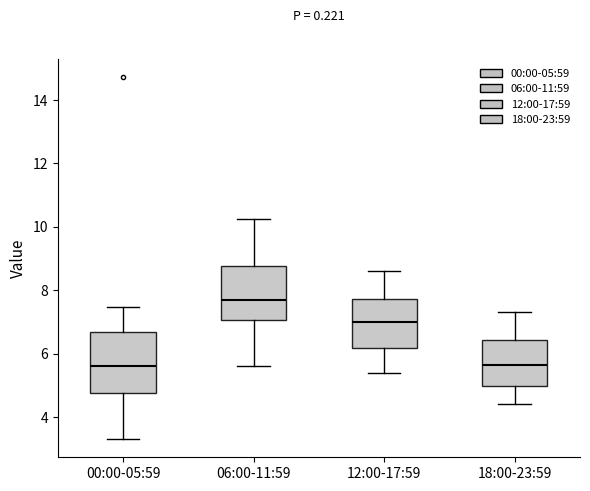

Reading left to right, transcribe this box plot: for each box, give where its median line is, the range the box spans, and where its two whiskers end, as read against the y-axis. The values are not printed on the chart, so give them approximately, as read against the axis.

00:00-05:59: median 5.6, box 4.8 to 6.6, whiskers 3.4 to 7.4
06:00-11:59: median 7.6, box 7.0 to 8.8, whiskers 5.6 to 10.2
12:00-17:59: median 7.0, box 6.2 to 7.8, whiskers 5.4 to 8.6
18:00-23:59: median 5.6, box 5.0 to 6.4, whiskers 4.4 to 7.4